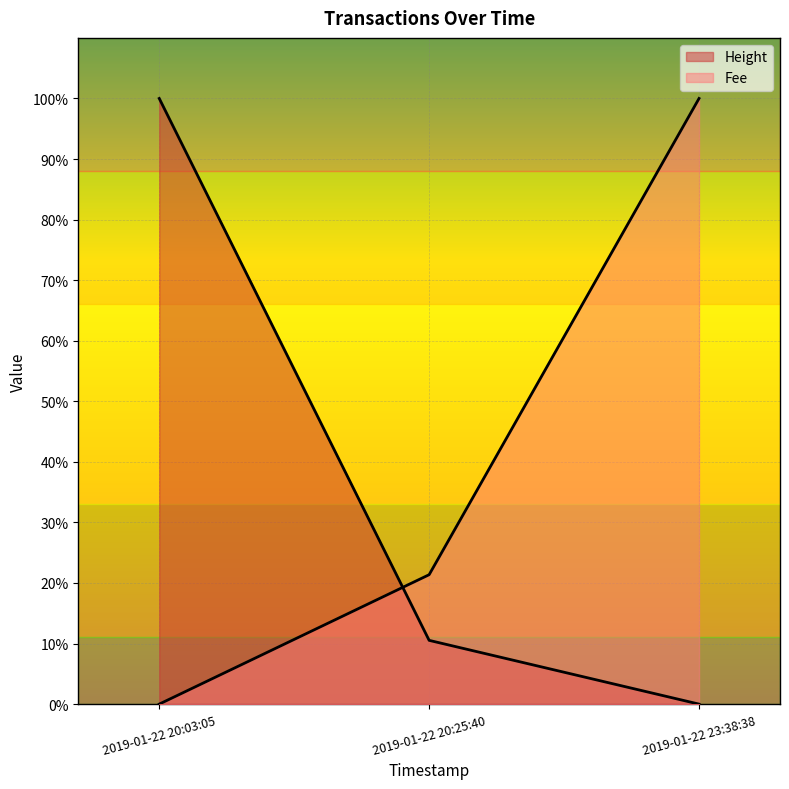

List the series in order of their overall mean, highest first.

Fee, Height